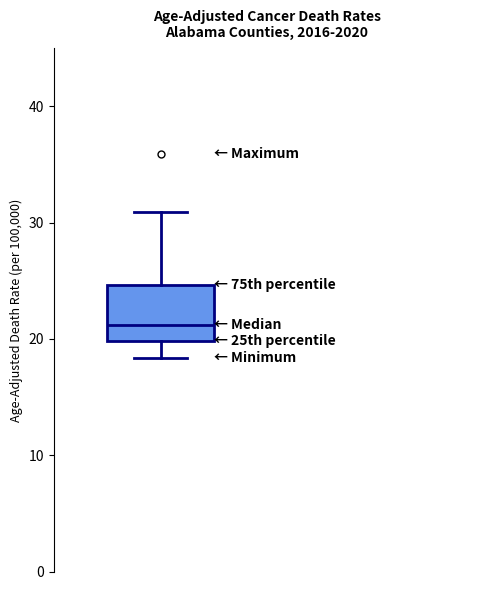

Where does the median line of the box sit on the y-axis? The values are not printed on the chart, so give them approximately, as read against the axis.

21